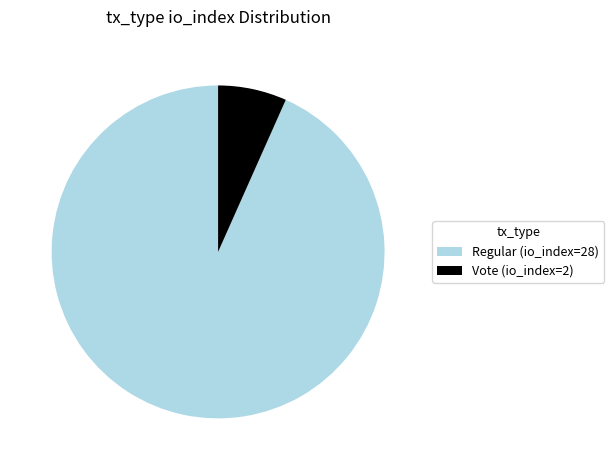

How many segments does this pie chart have?

2